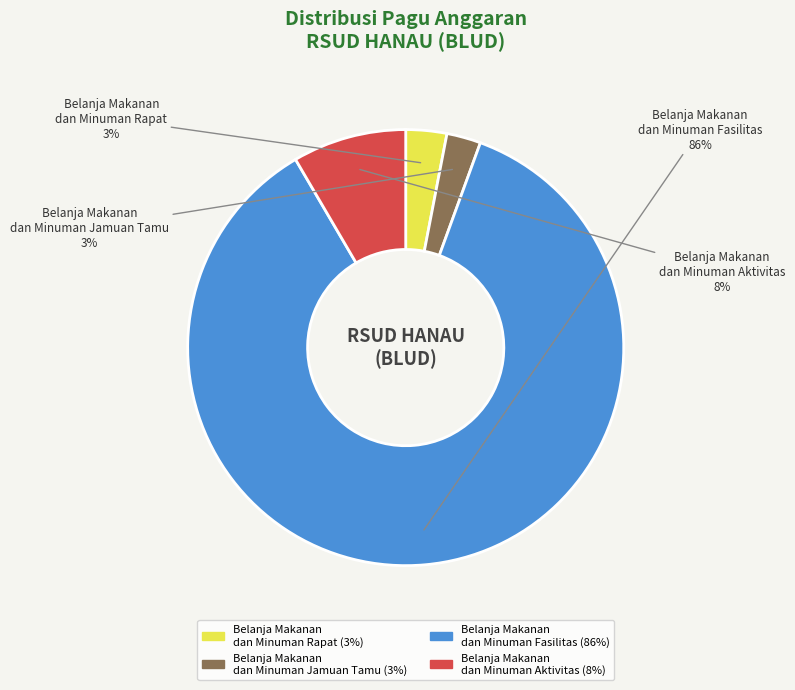

The Belanja Makanan dan Minuman Aktivitas slice represents 8% of the pie. True or false?

True